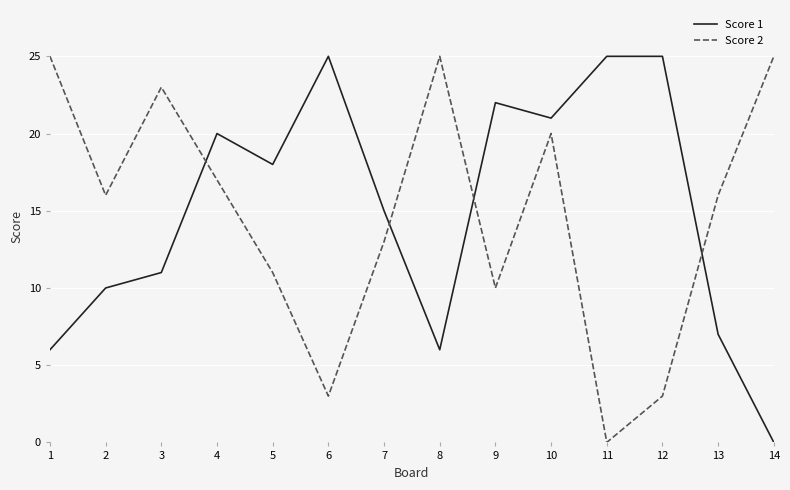

Is the value of Score 1 at 3 greater than the value of Score 2 at 7?

No